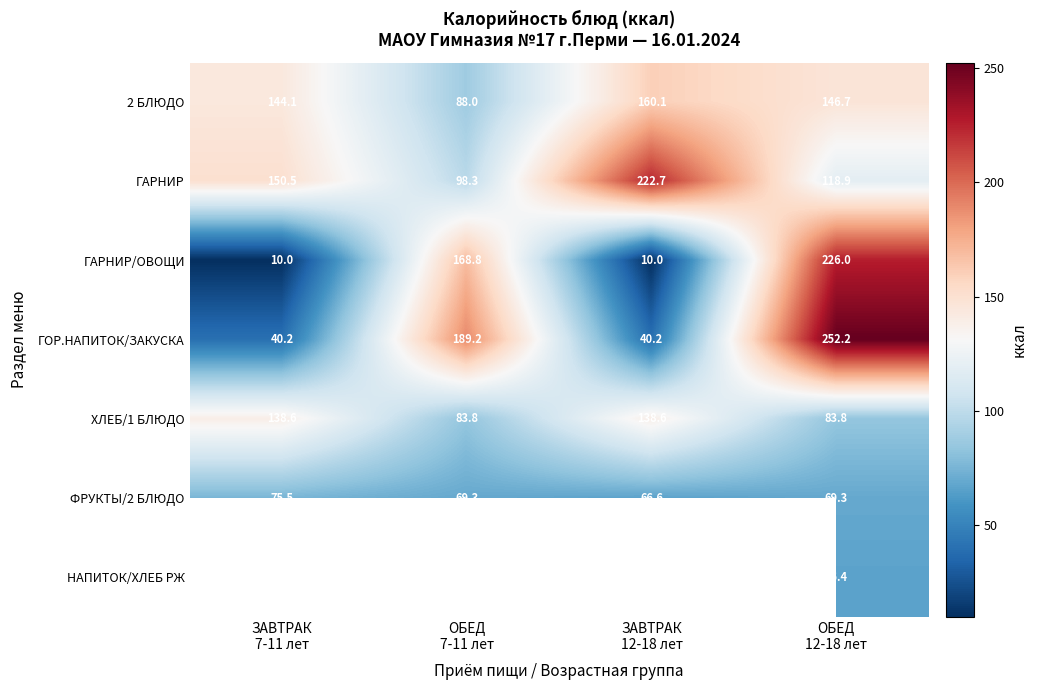

At which category does the chart reach its peak across all series?

ОБЕД
12-18 лет